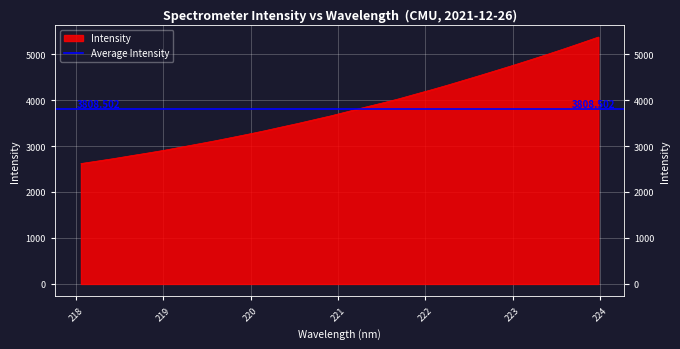

The chart shows a value of 4329.0 at 222.263. True or false?

True